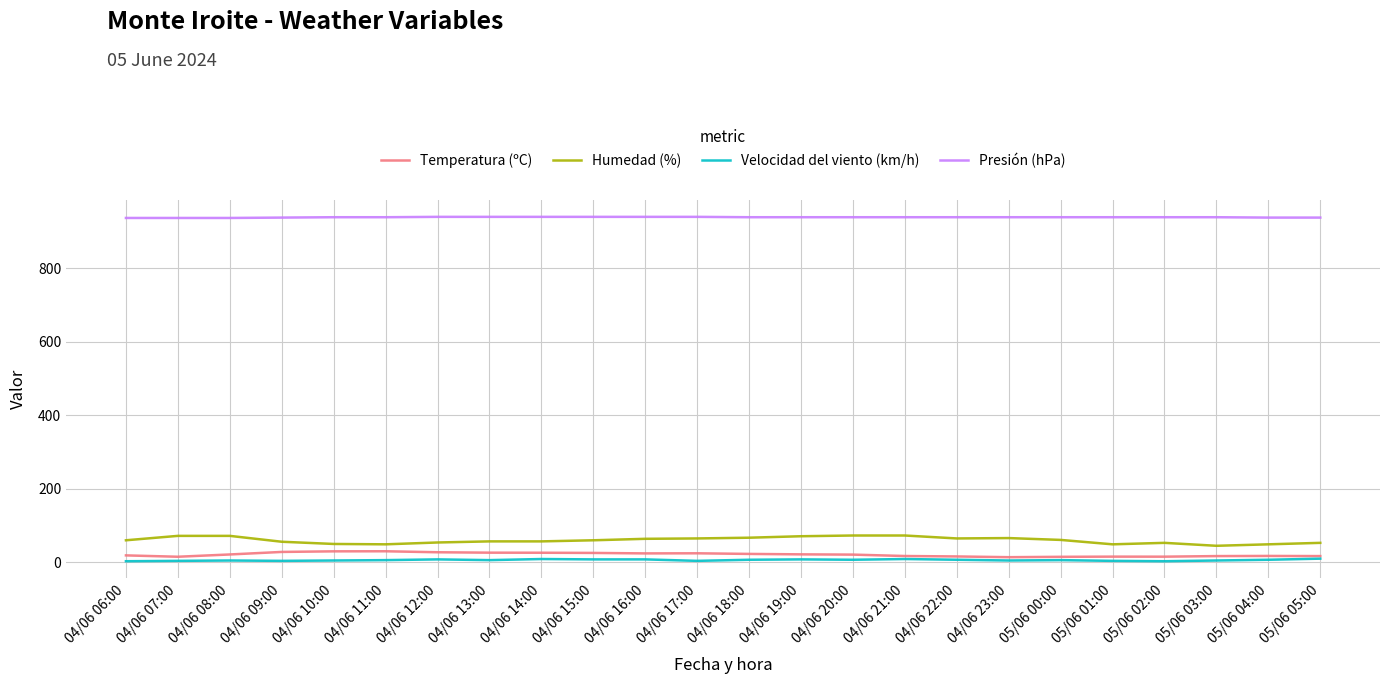

Which series has the largest total across all categories?

Presión (hPa)